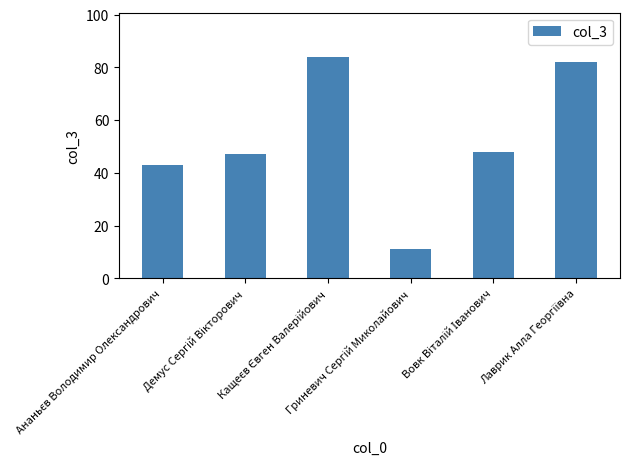

Are the bars horizontal?

No